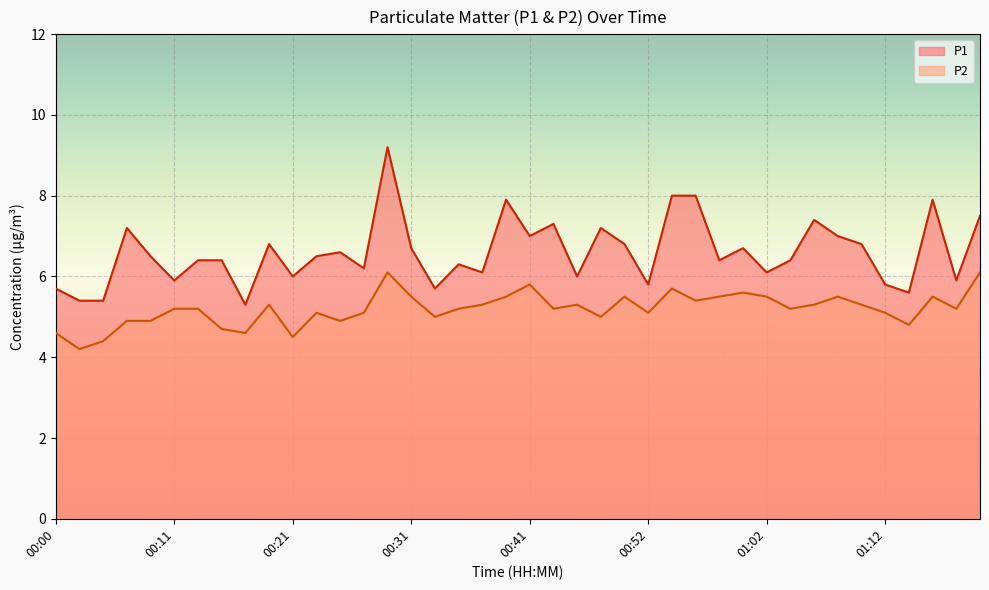

At which category does the chart reach its peak across all series?

14